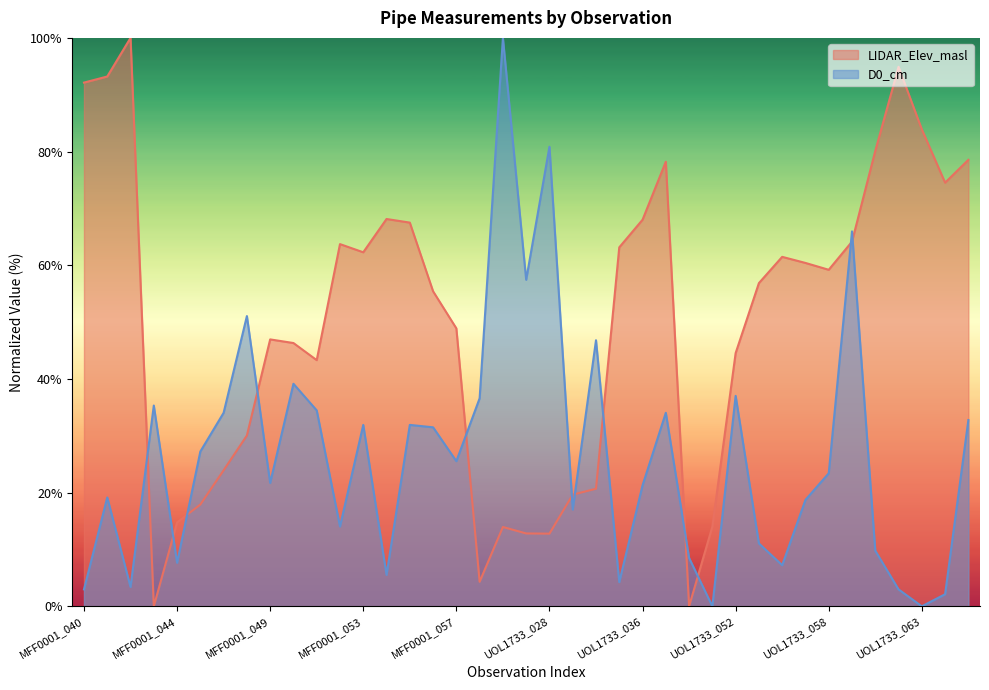

What is the sum of all LIDAR_Elev_masl values?

1940.8